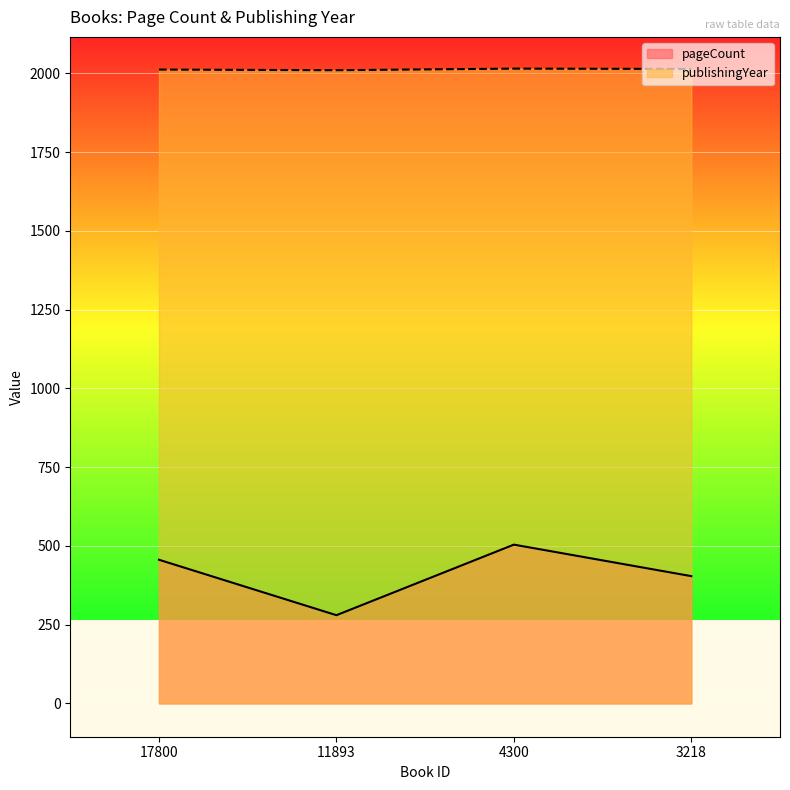

Reading left to right, list all the values displayed in this chart.

pageCount: 456	280	504	404
publishingYear: 2012	2010	2015	2014